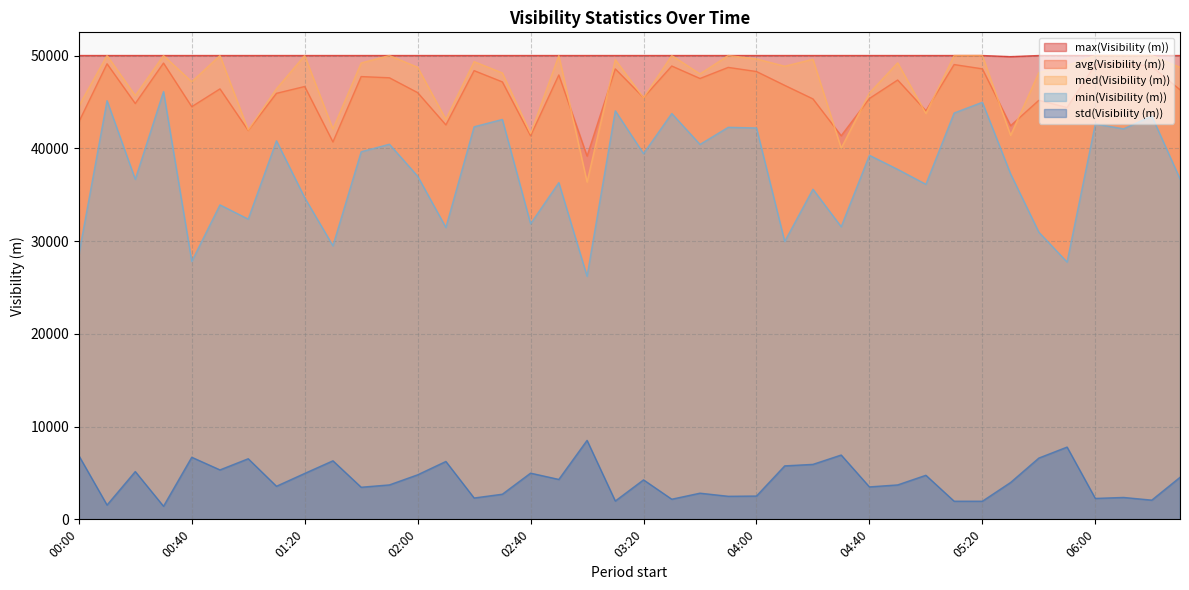

Rank the categories by max(Visibility (m)) value from lowest to highest.

05:30, 00:00, 00:10, 00:20, 00:30, 00:40, 00:50, 01:00, 01:10, 01:20, 01:30, 01:40, 01:50, 02:00, 02:10, 02:20, 02:30, 02:40, 02:50, 03:00, 03:10, 03:20, 03:30, 03:40, 03:50, 04:00, 04:10, 04:20, 04:30, 04:40, 04:50, 05:00, 05:10, 05:20, 05:40, 05:50, 06:00, 06:10, 06:20, 06:30